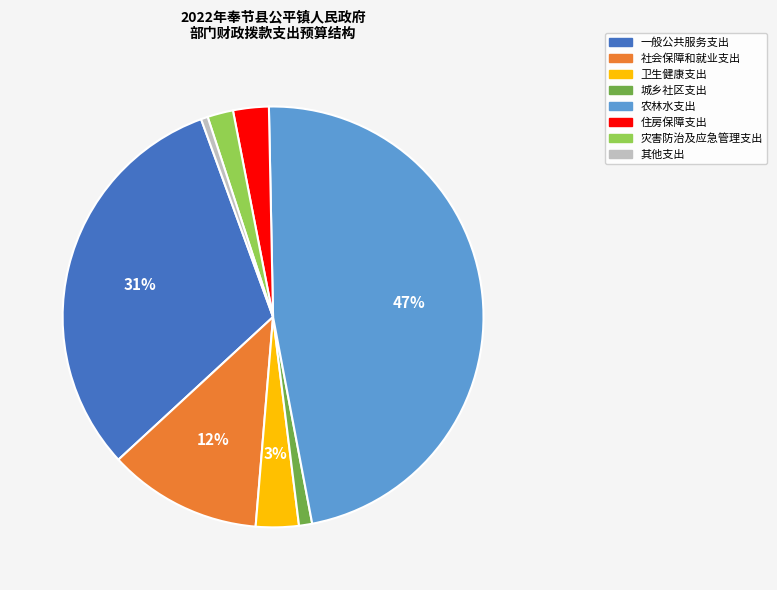

How many segments does this pie chart have?

8